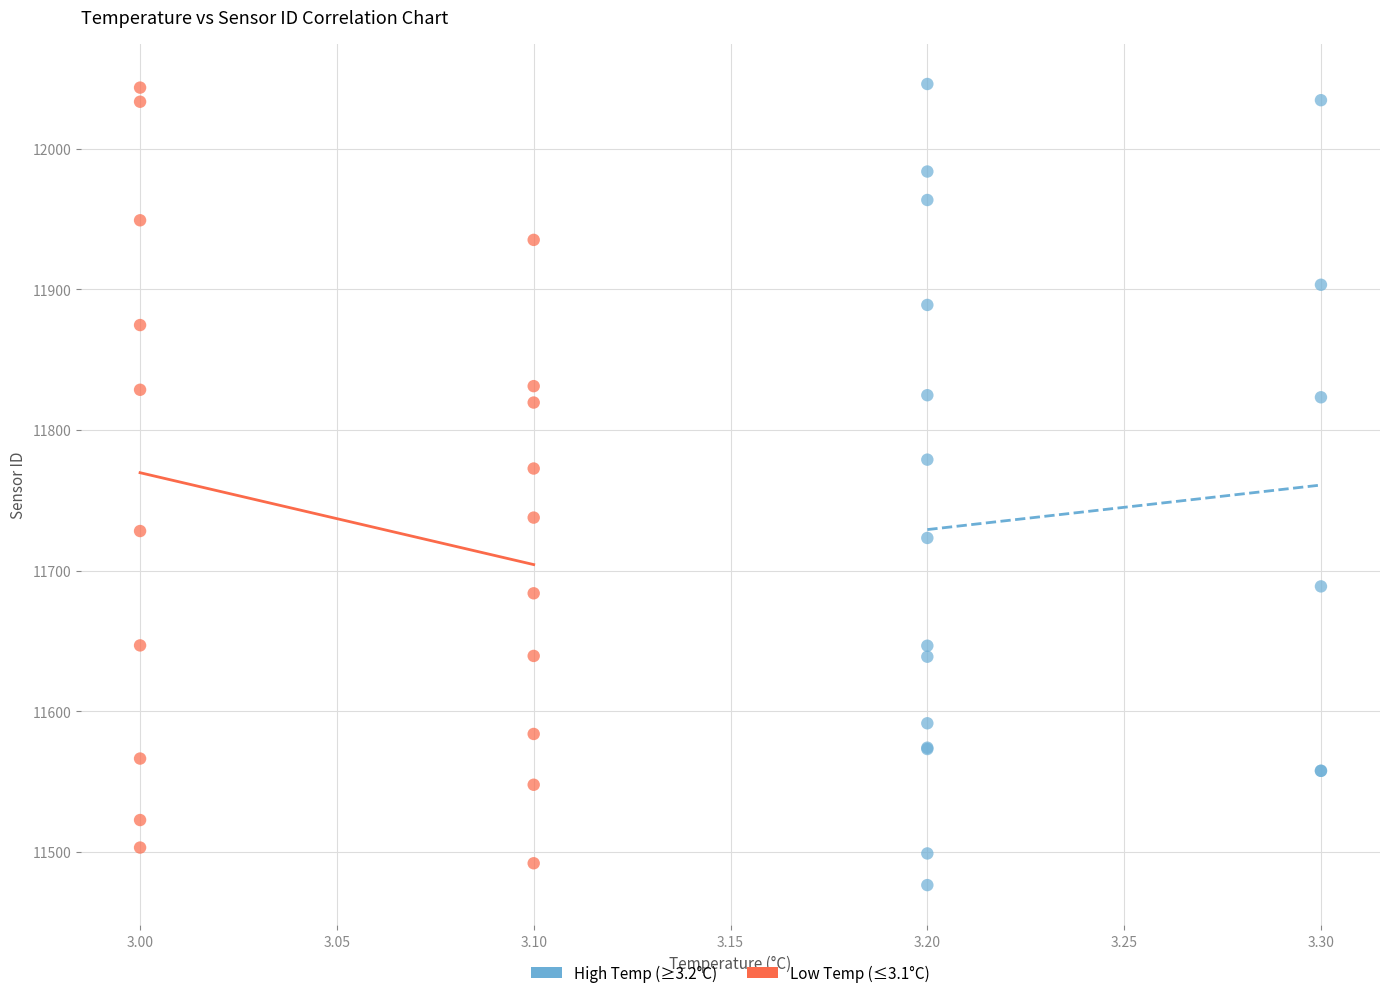

Which series reaches the minimum Y coordinate?

High Temp (≥3.2°C)